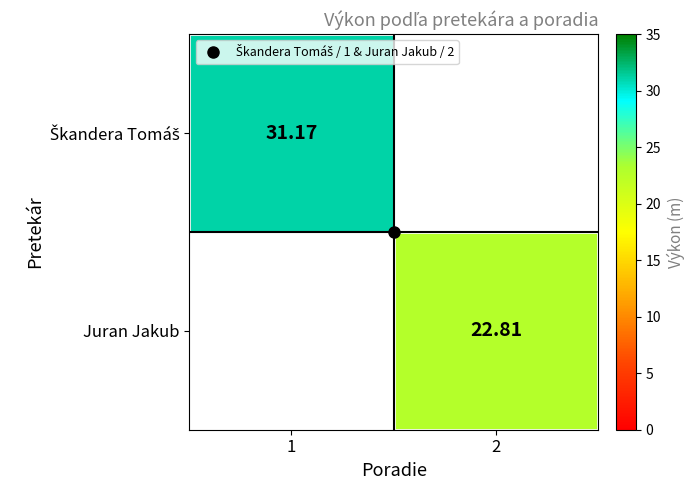

Is the value of Juran Jakub at 1 greater than the value of Škandera Tomáš at 2?

No